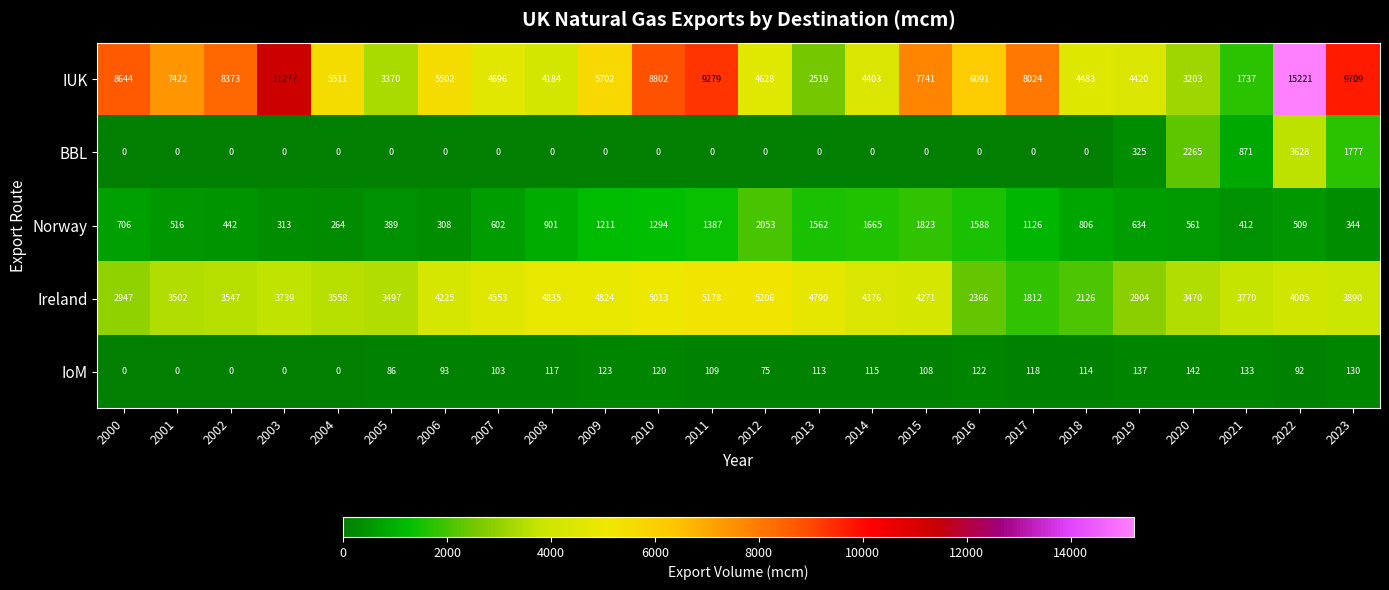

The value of IUK at 2013 is 823. True or false?

False